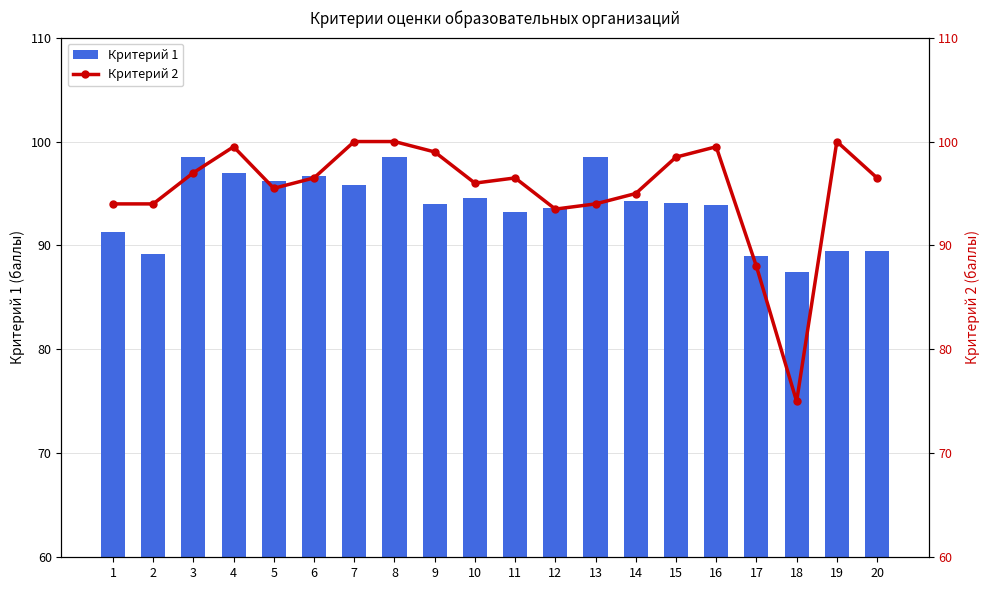

True or false: Критерий 2 has a value of 96.5 at 6.

True